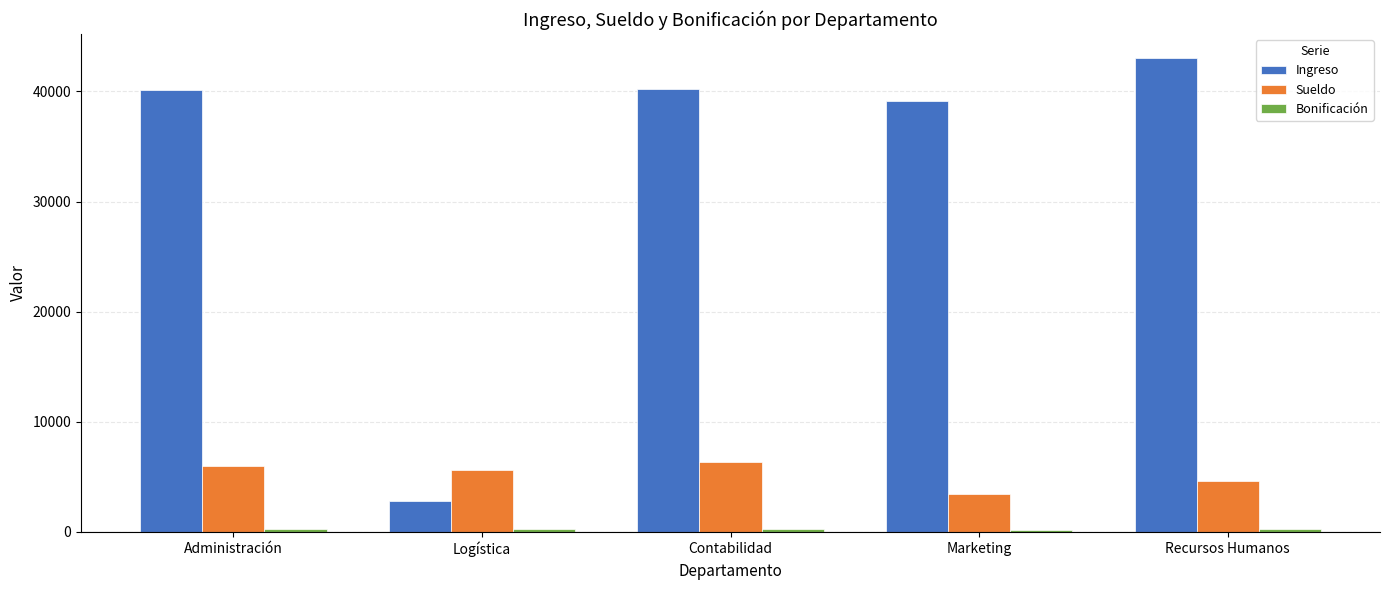

Between Logística and Marketing, which series saw the biggest shift?

Ingreso